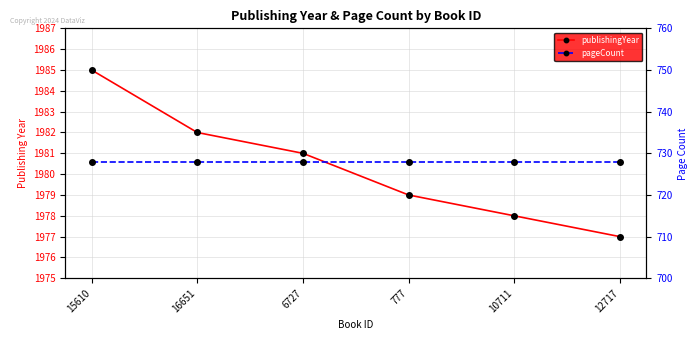

What is the total value across all series at 12717?

2705